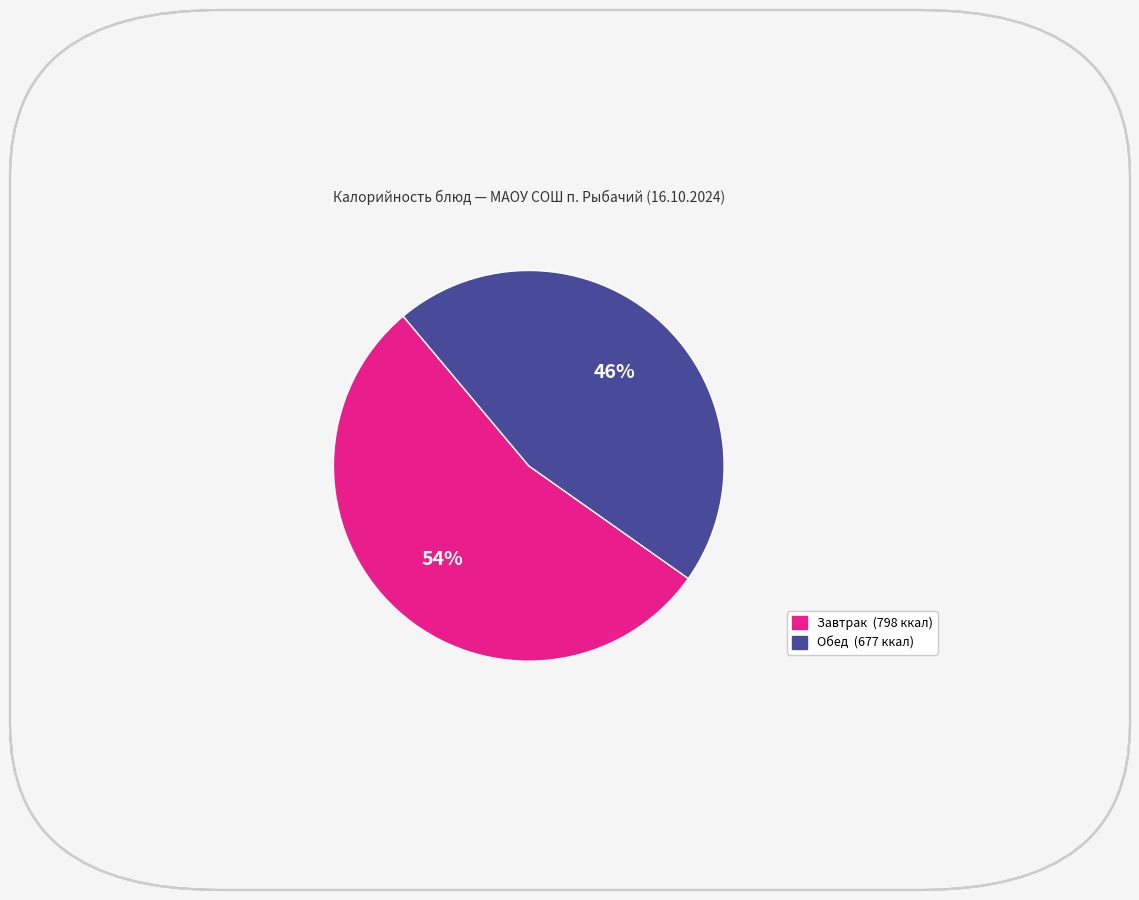

Does any single category account for the majority?

Yes